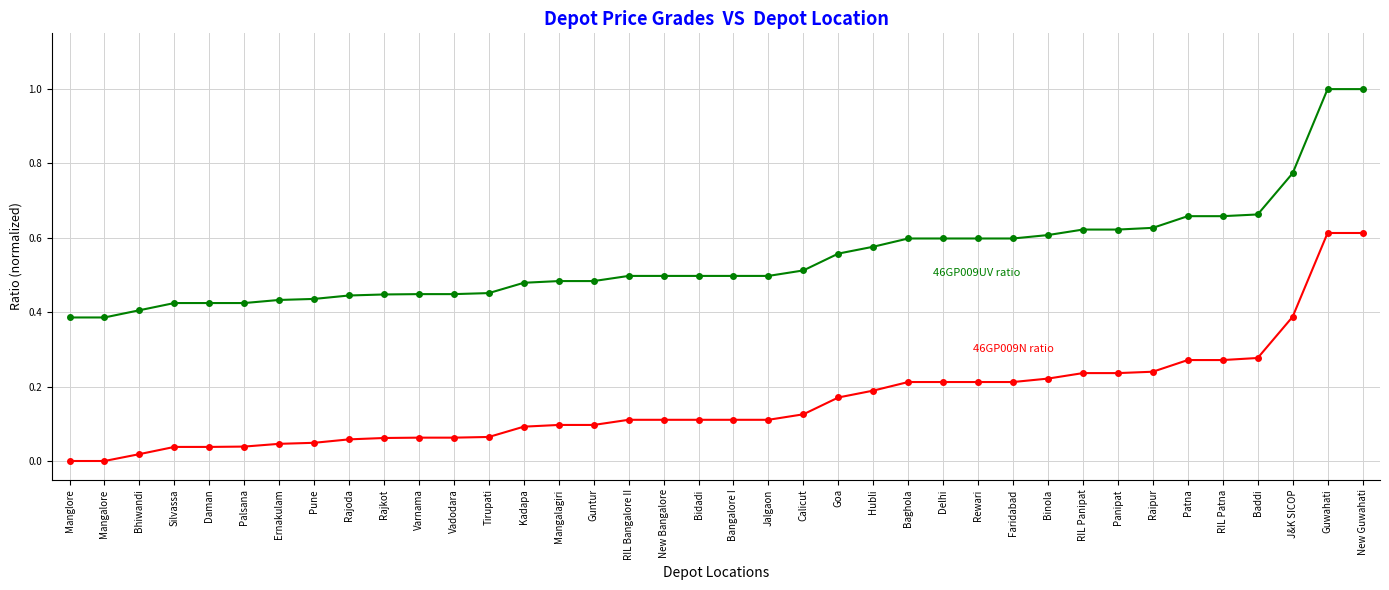

What is the label of the 15th point from the right?

Hubli